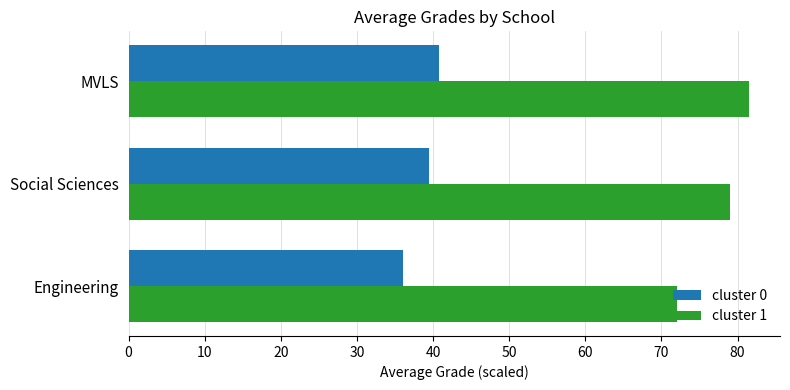

True or false: cluster 1 has a value of 146.0 at MVLS.

False